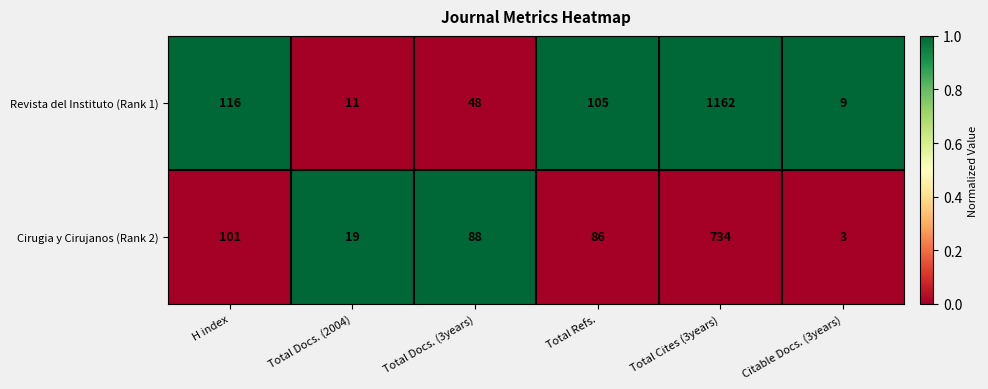

Where does the Cirugia y Cirujanos (Rank 2) series first go above 88?

H index